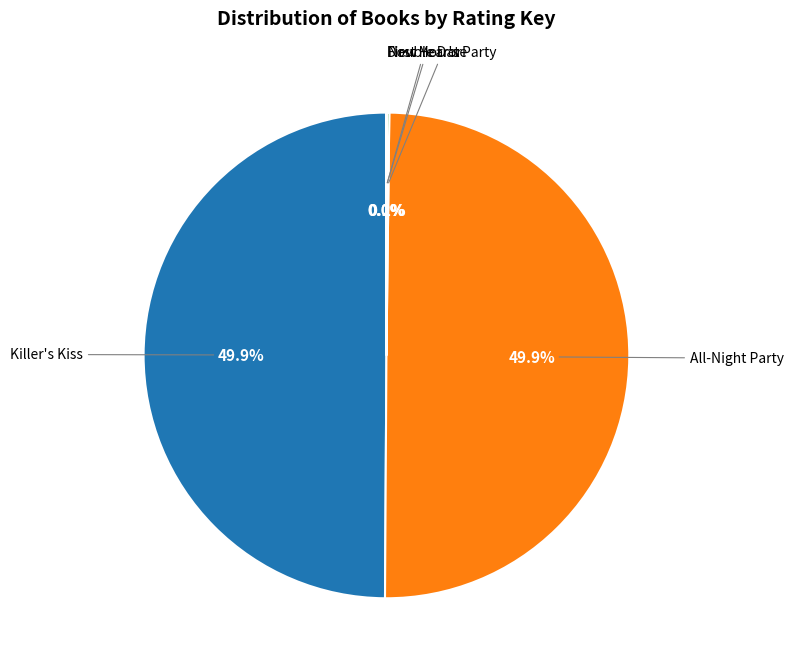

What is the smallest slice in the pie chart?

Double Date